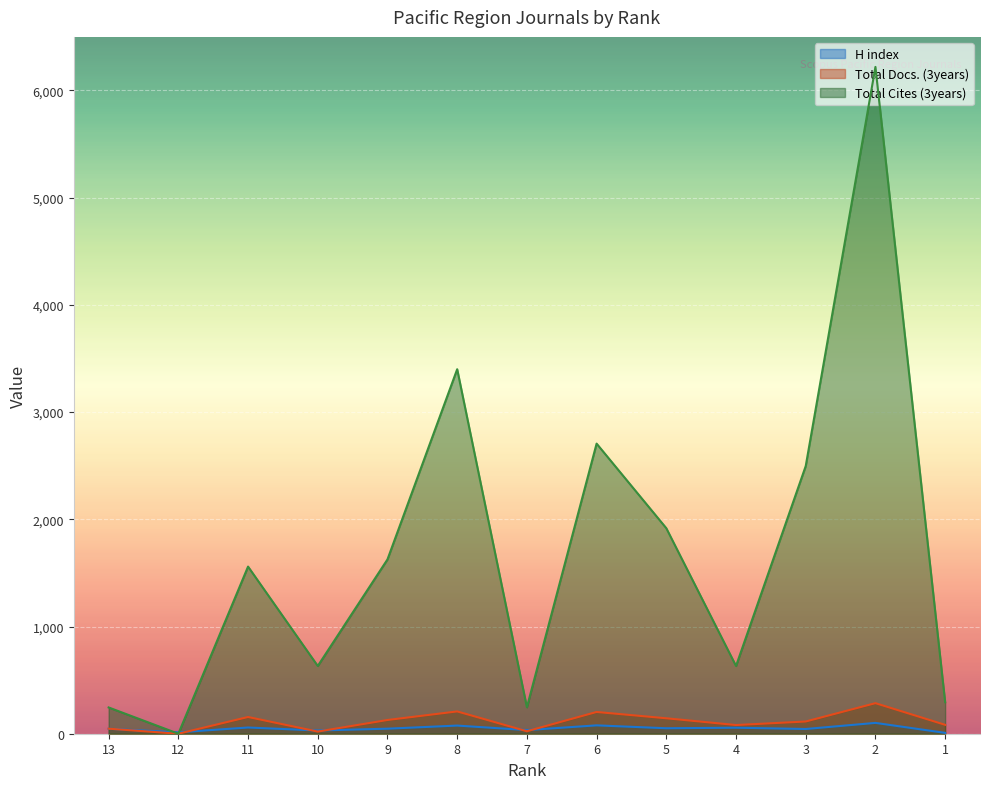

What is the maximum value shown in the chart?

6220